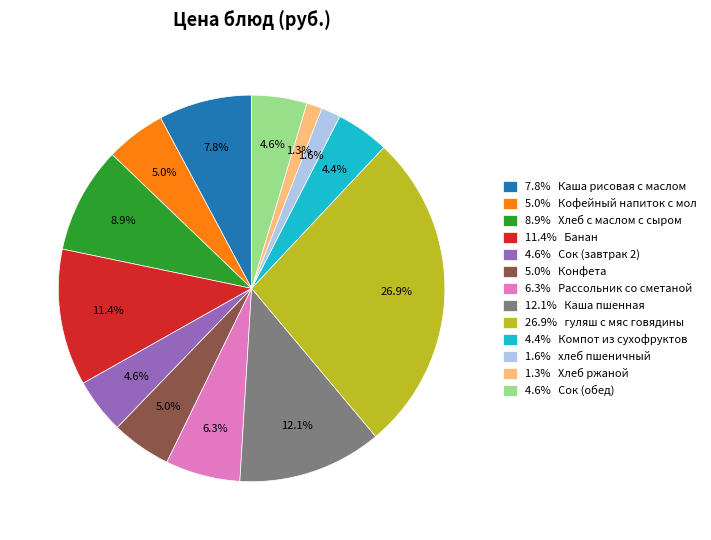

Which slice is the largest?

26.9% гуляш с мяс говядины